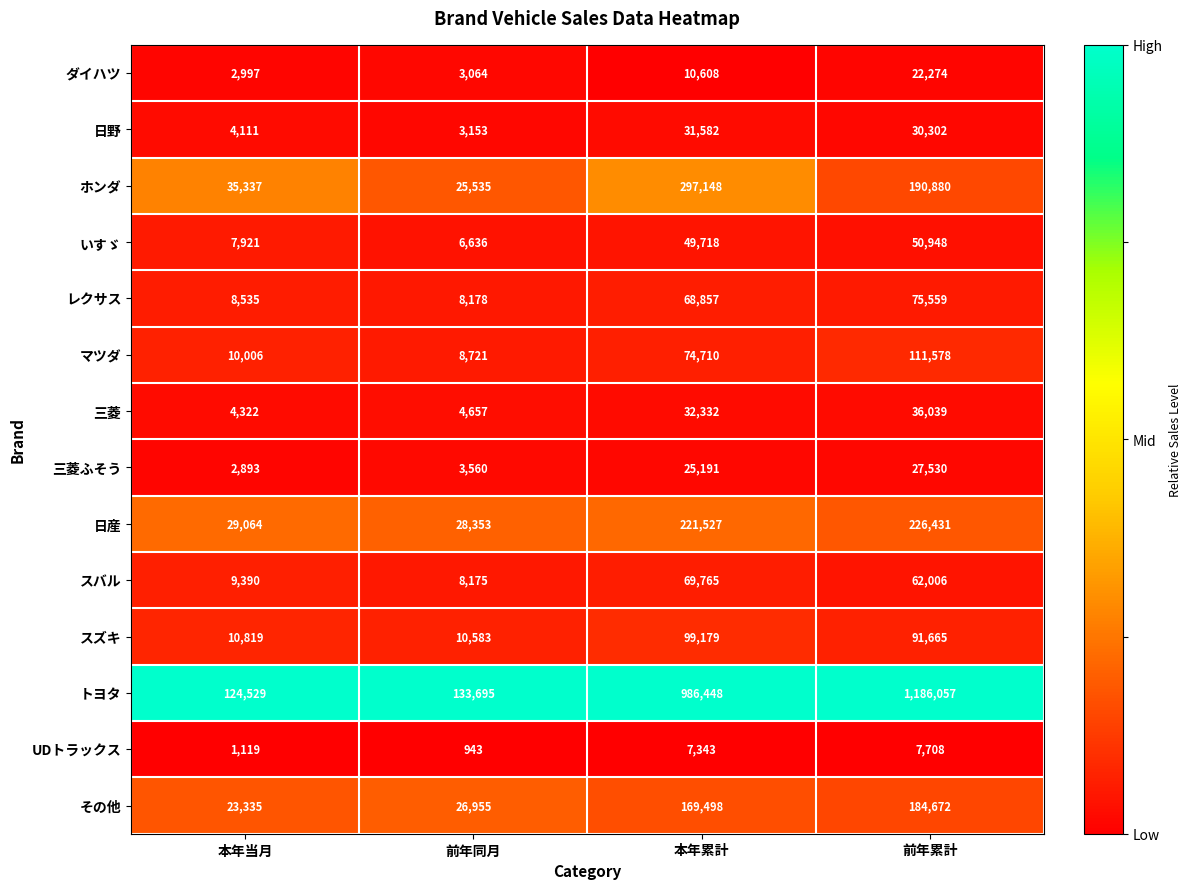

What is the maximum value shown in the chart?

1186057